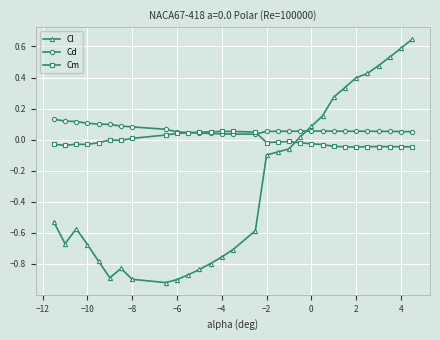

Which series has the largest total across all categories?

Cd